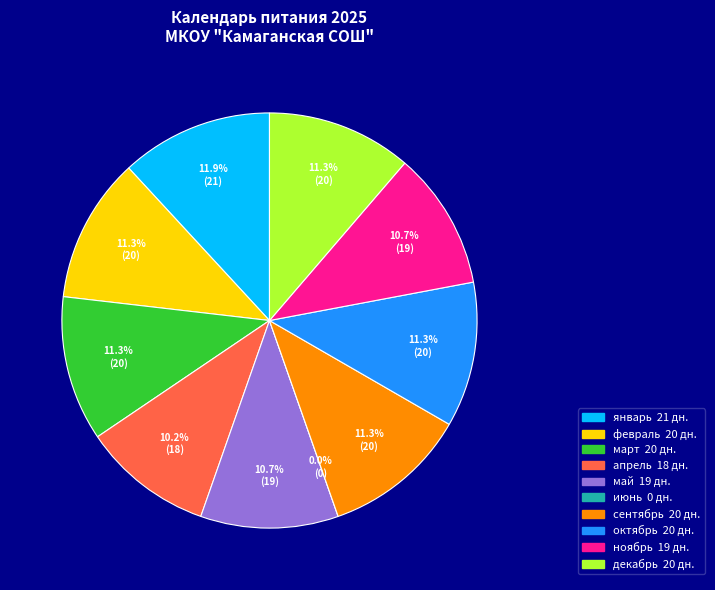

What is the change in value from апрель to май?

+1